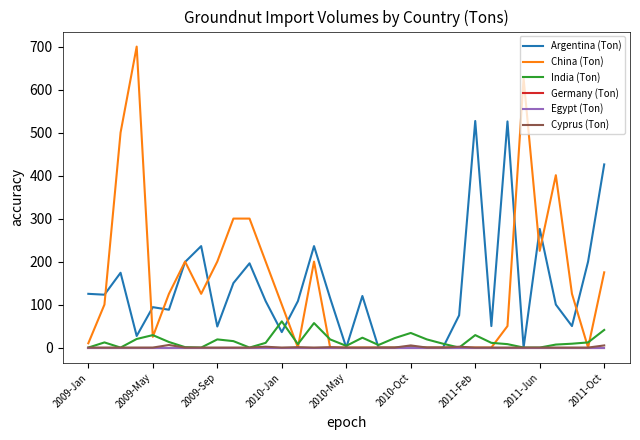

Does the chart display data point markers on the line(s)?

No